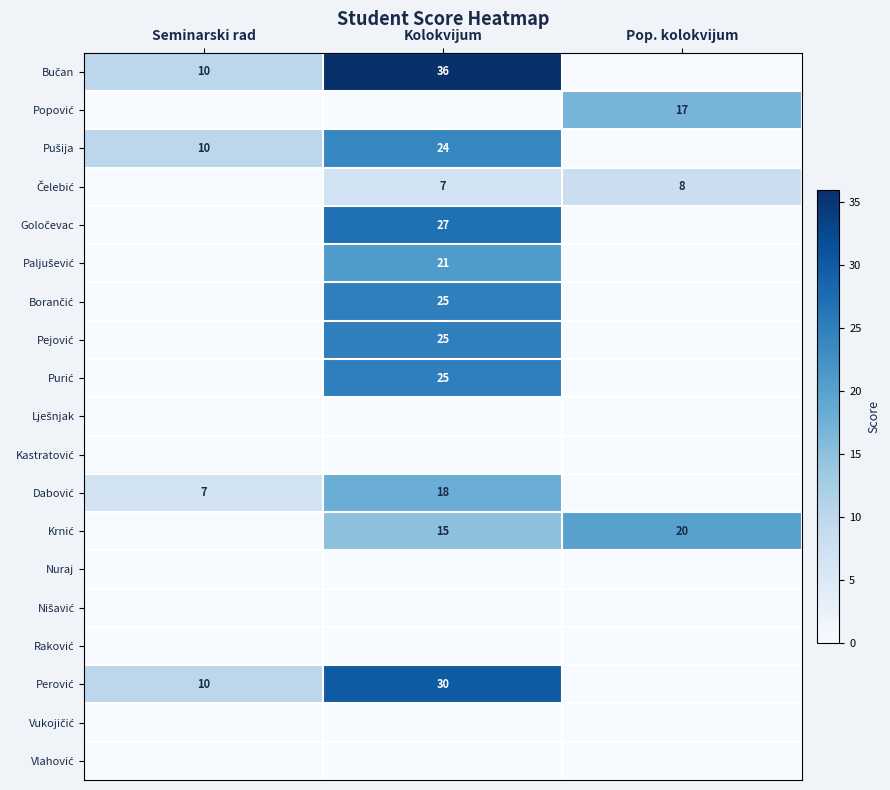

The value of Perović at Pop. kolokvijum is 0. True or false?

True